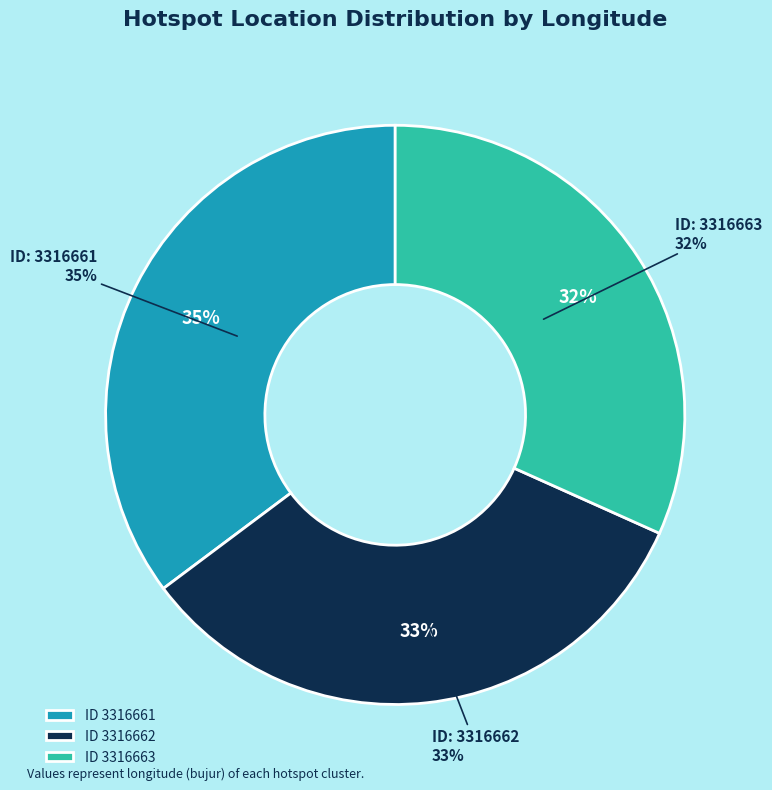

Is the sum of 3316661 and 3316663 greater than half?

Yes